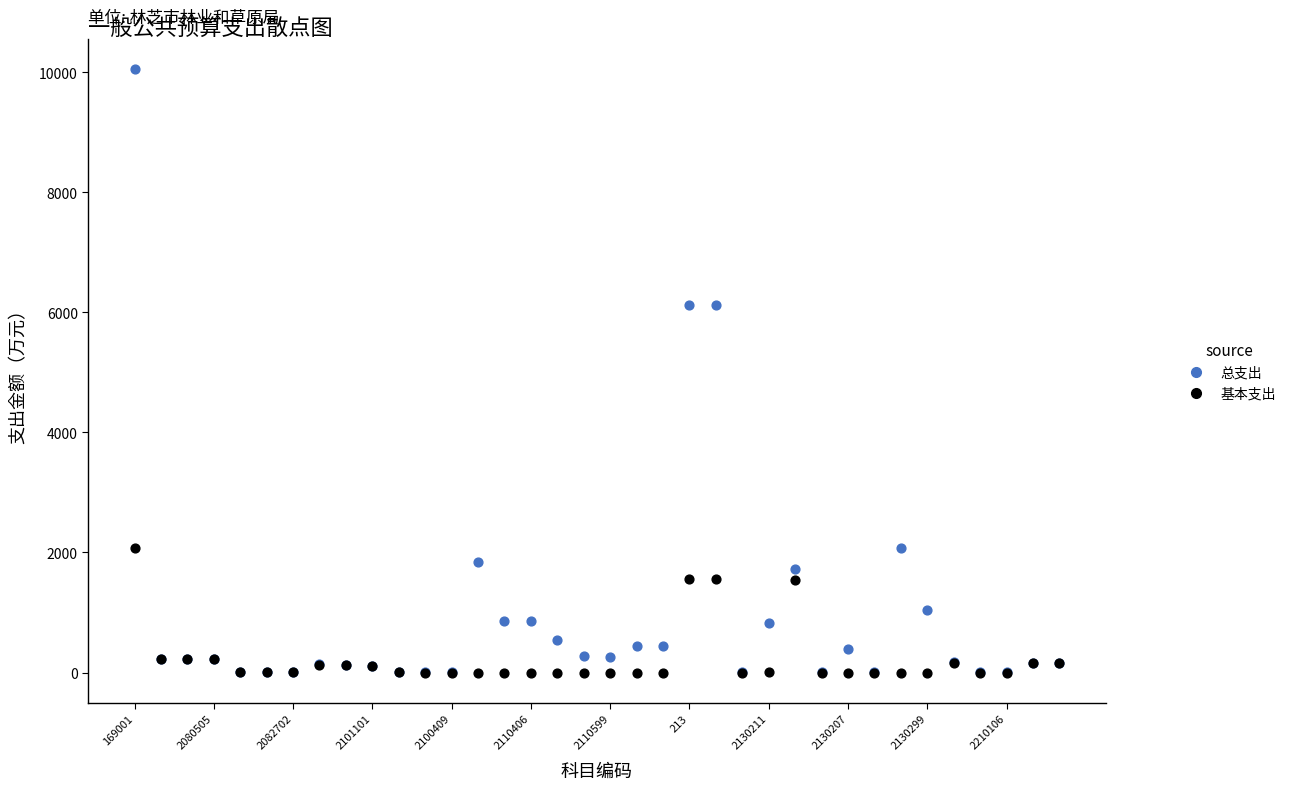

Which series has the largest Y range (max minus min)?

总支出